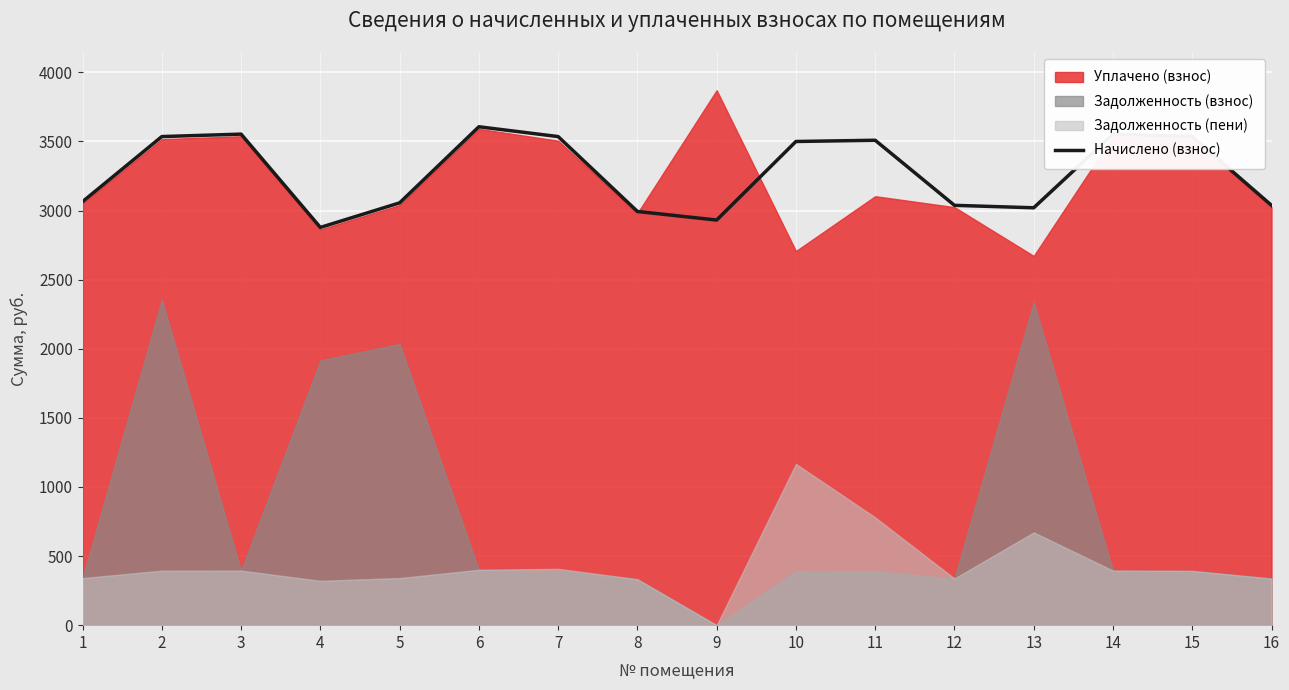

The value at 4 is 3996.1. True or false?

False